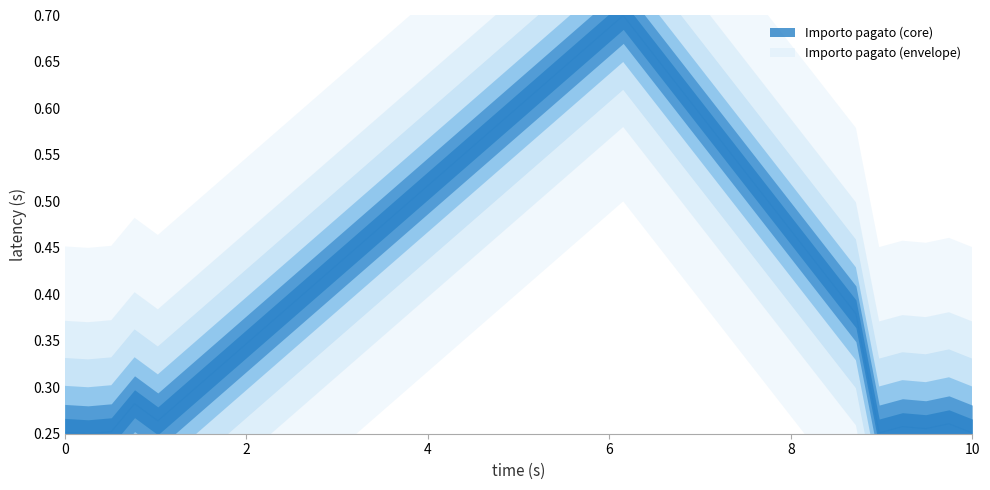

Is it true that the value at 10/03/2022 is 0.1?

False